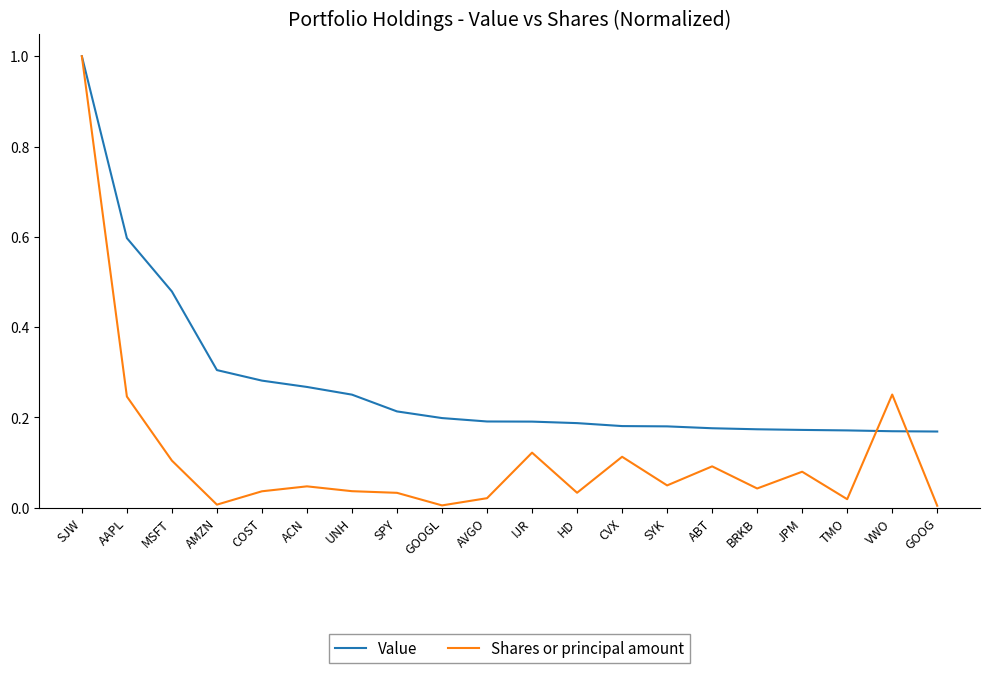

Rank the series by their average value, from highest to lowest.

Value, Shares or principal amount